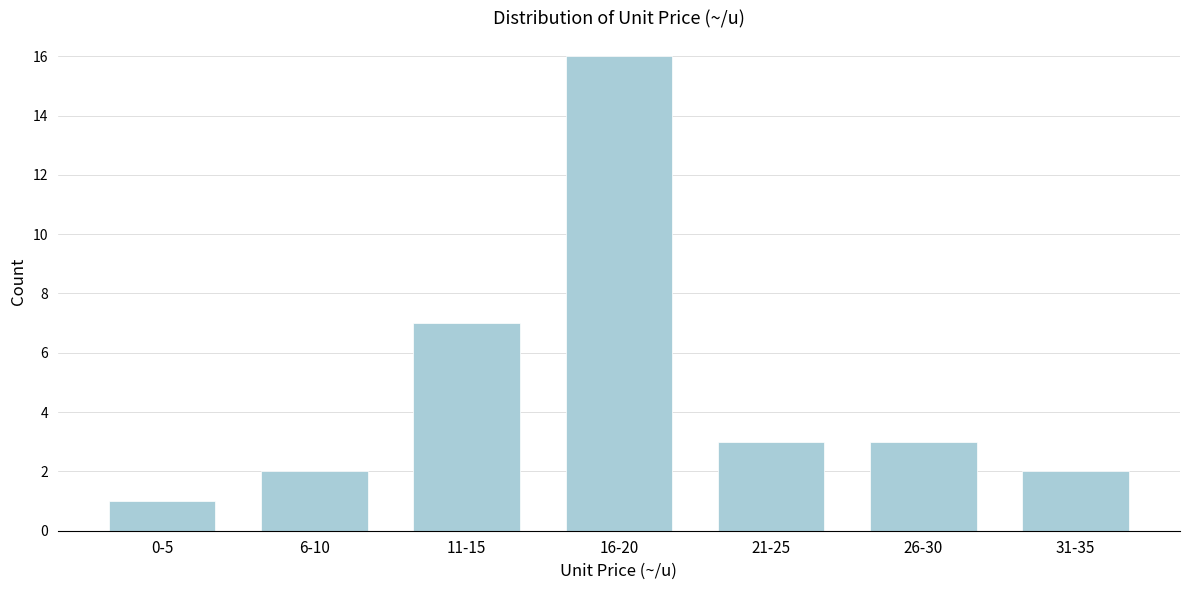

Reading left to right, extract all data points from this chart.

0-5=1	6-10=2	11-15=7	16-20=16	21-25=3	26-30=3	31-35=2